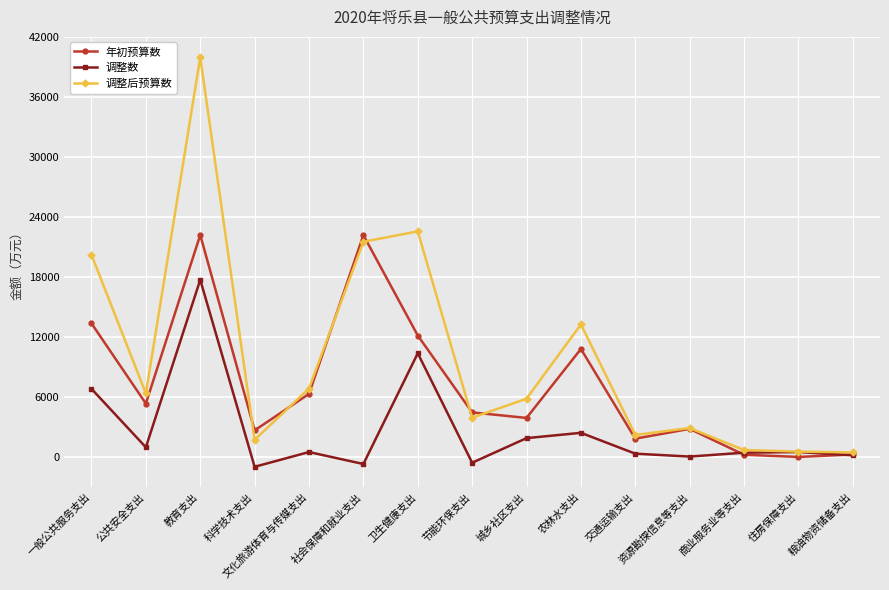

What is the difference between the second highest and second lowest values in the 调整数 series?

11072